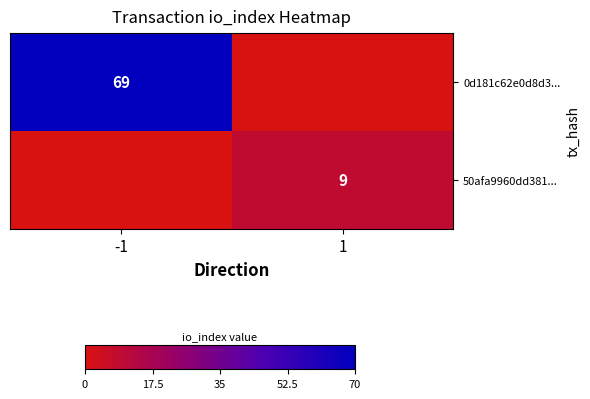

The 50afa9960dd381... series shows 3 at 1. True or false?

False